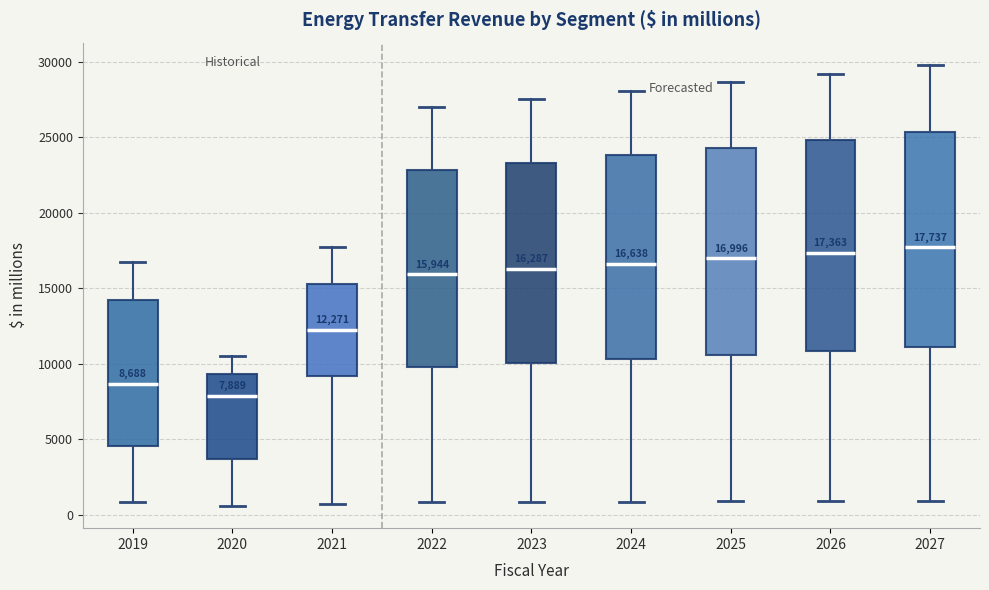

Which box has the lowest median line?

2020